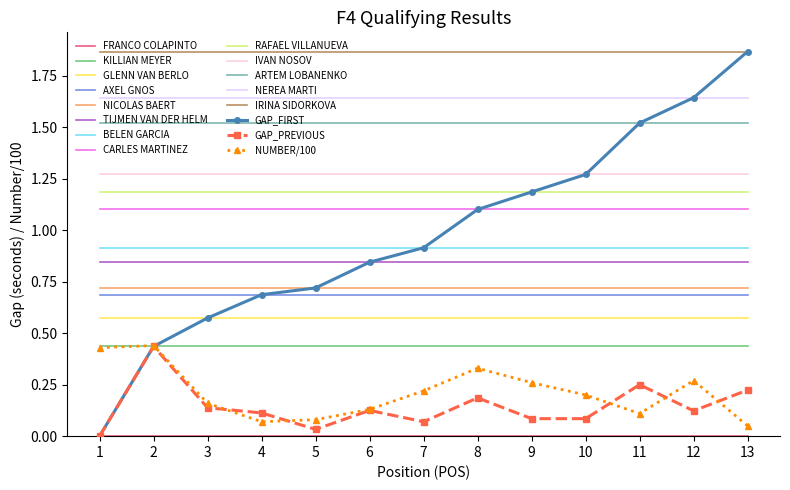

Which series has the largest range (max minus min)?

GAP_FIRST